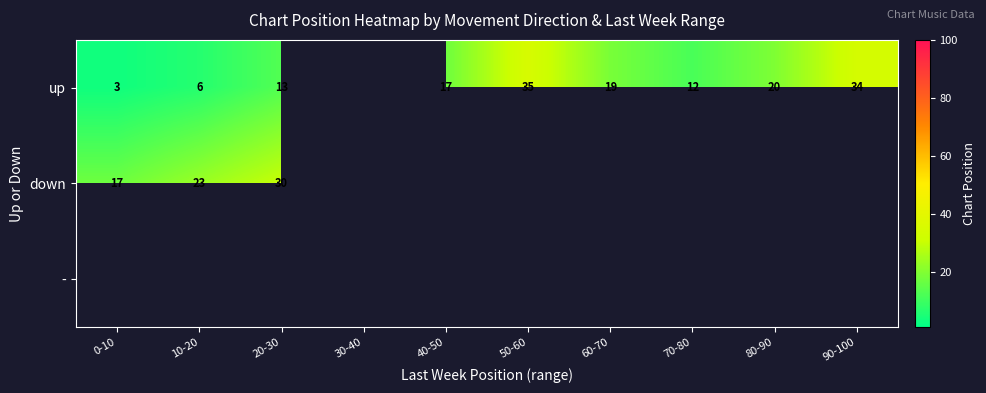

List the series in order of their peak value, lowest first.

down, -, up